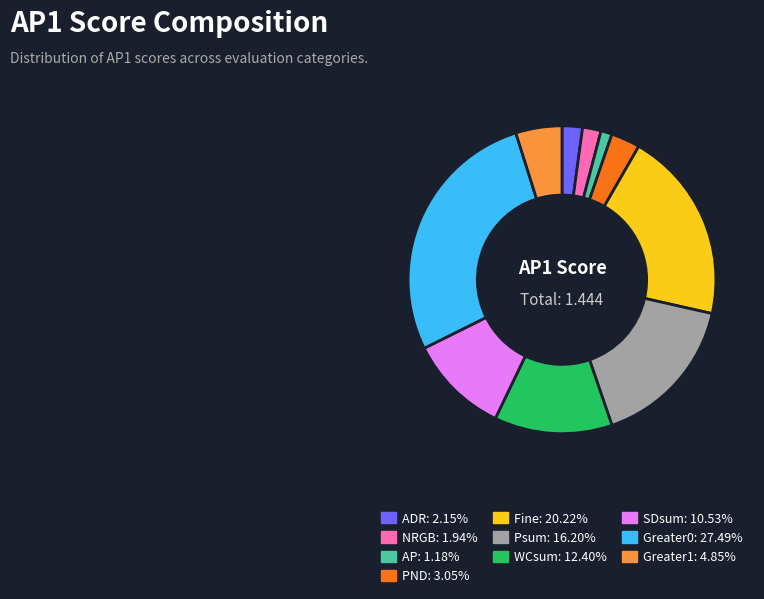

Is there any slice that represents more than half of the pie?

No